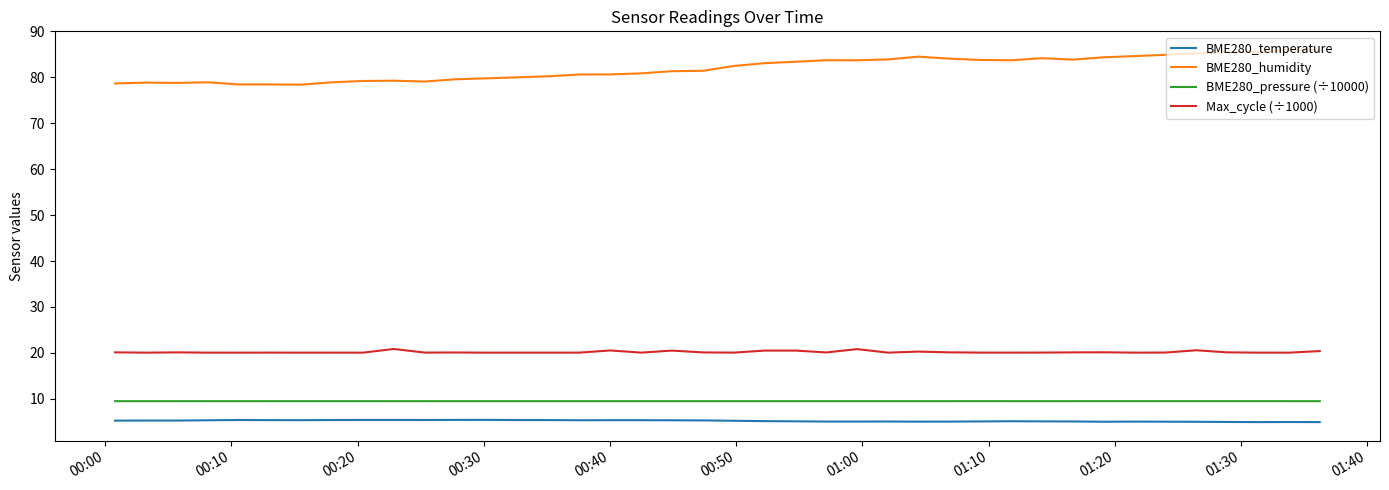

How many lines are shown in the chart?

4